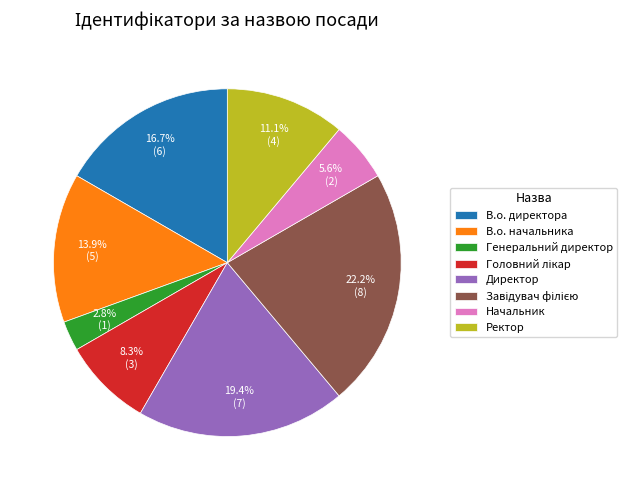

Which has a higher value, В.о. директора or Директор?

Директор